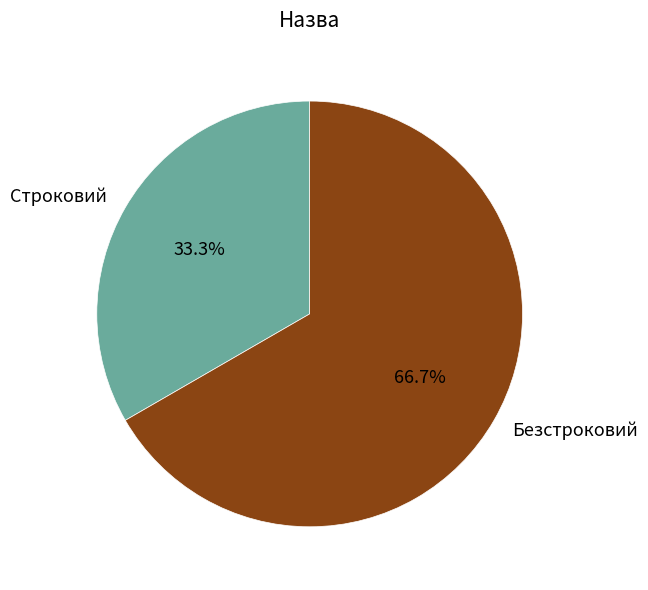

Which category has the smallest portion of the pie?

Строковий